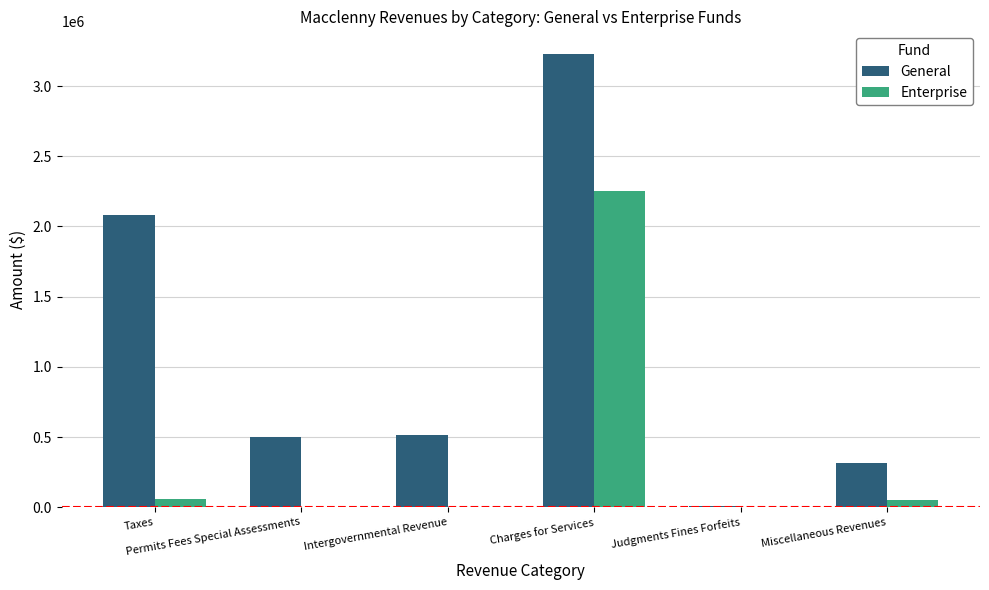

What is the sum of all Enterprise values?

2363362